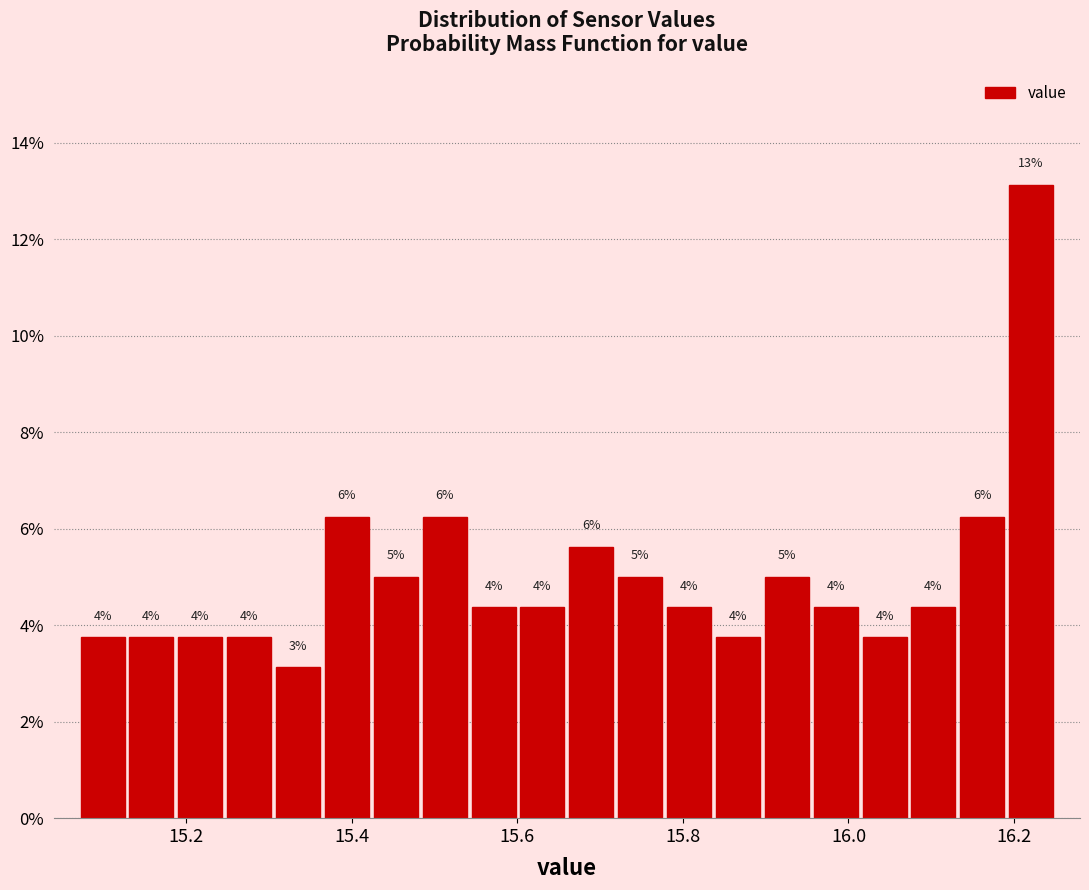

Around what value on the x-axis is the tallest bar? Give the approximate position of its centre, as read against the axis.

16.22